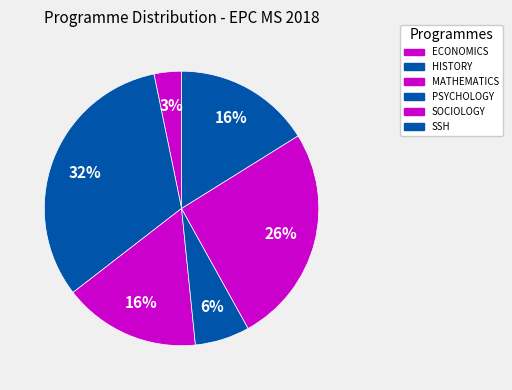

Rank the categories by value from highest to lowest.

HISTORY, SOCIOLOGY, MATHEMATICS, SSH, PSYCHOLOGY, ECONOMICS